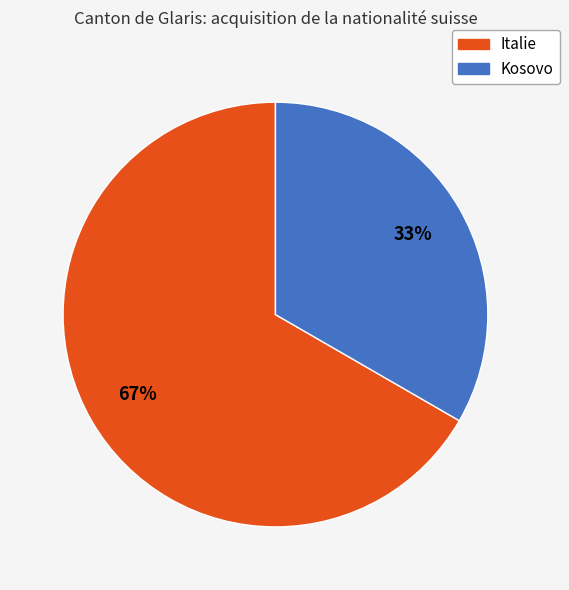

Which category has the smallest portion of the pie?

Kosovo